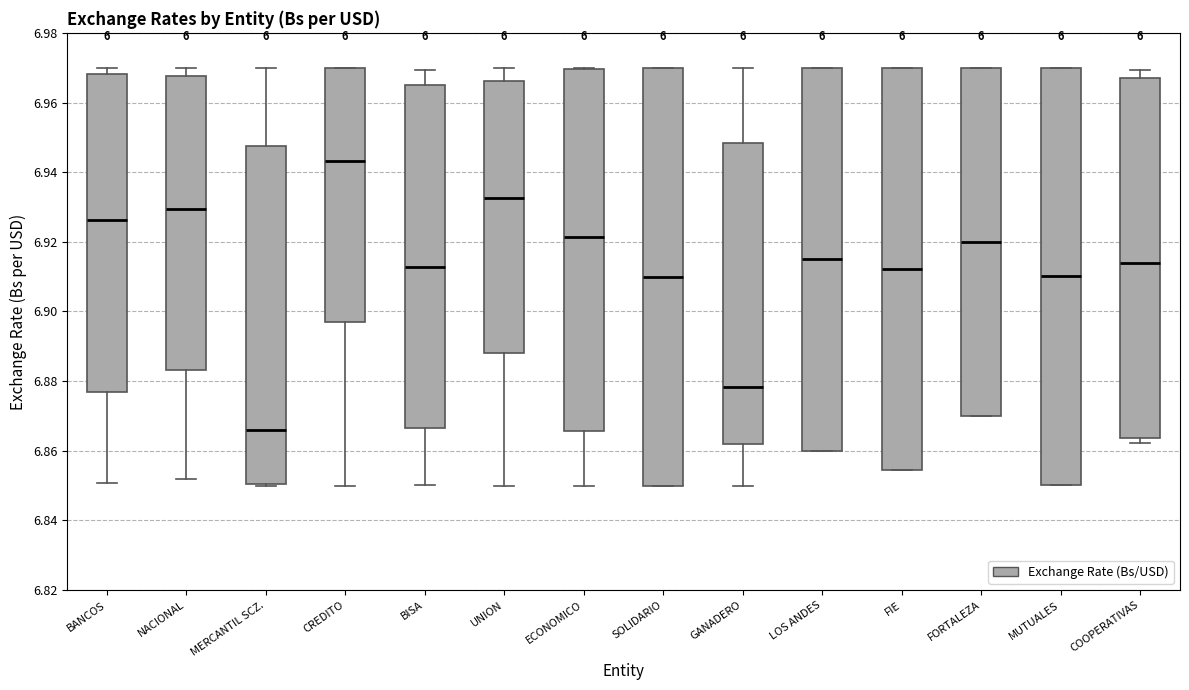

Where is the lower edge of the box for CREDITO on the y-axis? The values are not printed on the chart, so give them approximately, as read against the axis.

6.898